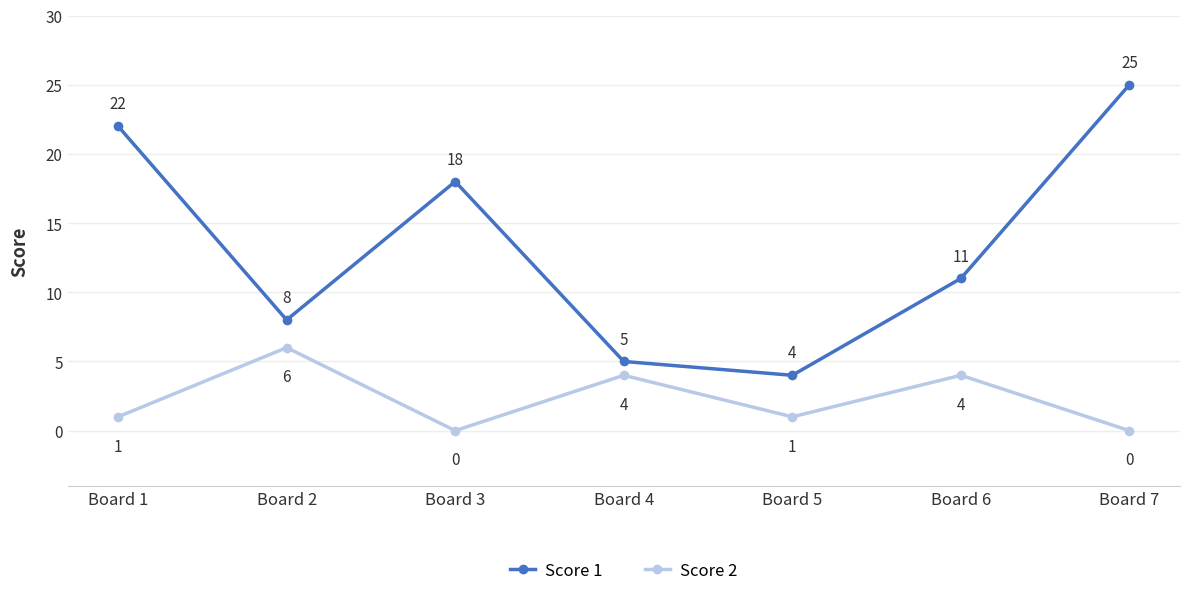

Which series changed the most between Board 1 and Board 7?

Score 1